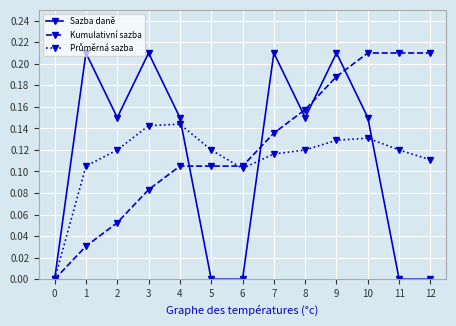

Is it true that Sazba daně equals 0.0 at 6?

True